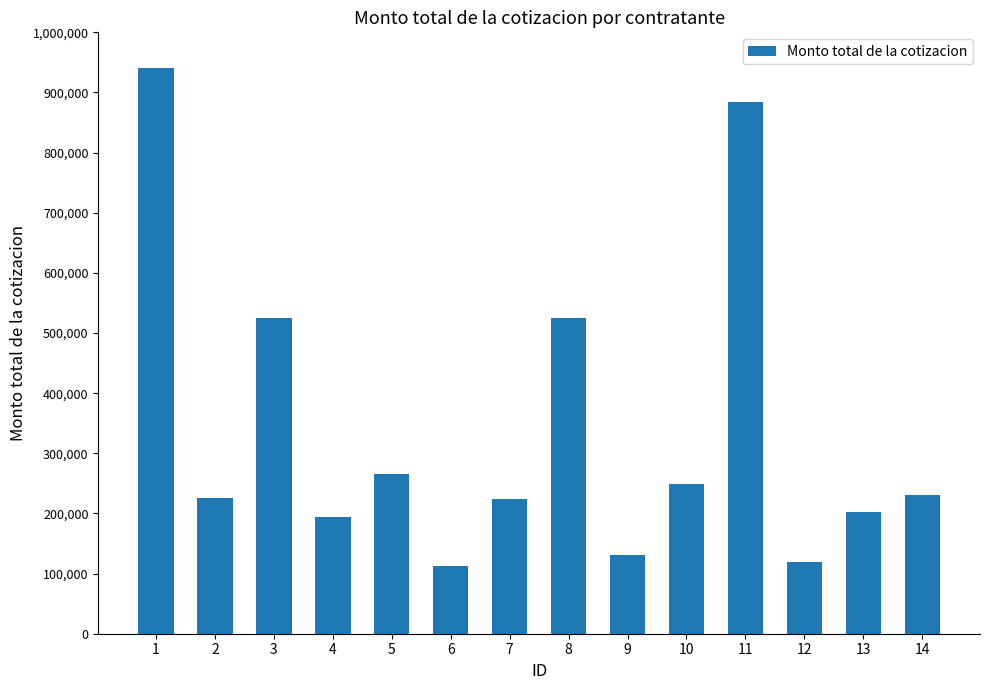

What is the change in value from 5 to 14?

-33498.1